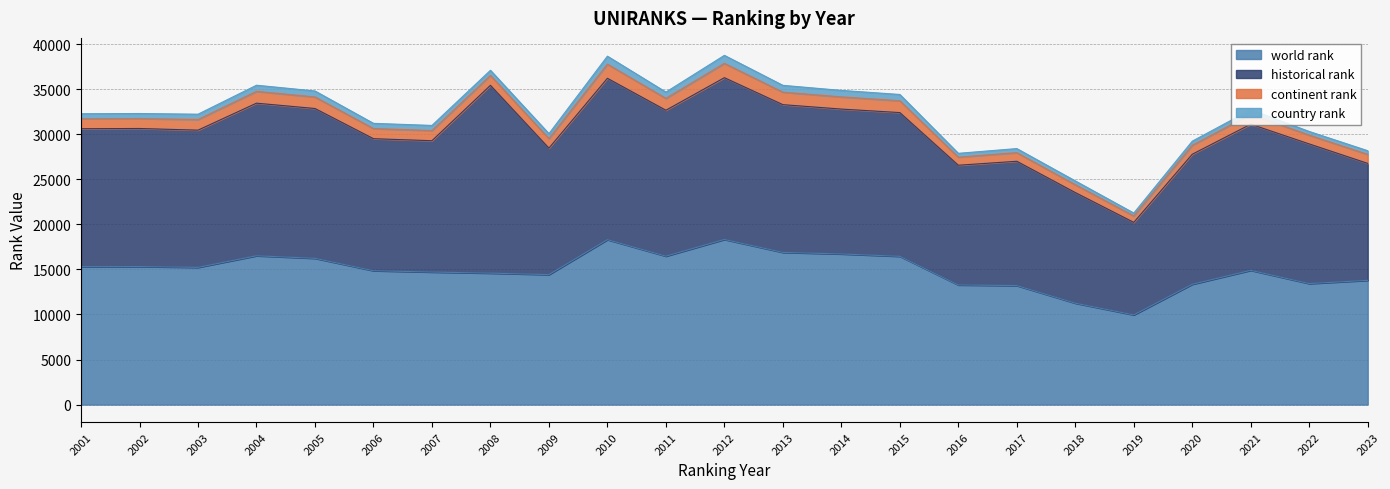

Which series has the largest total across all categories?

historical rank